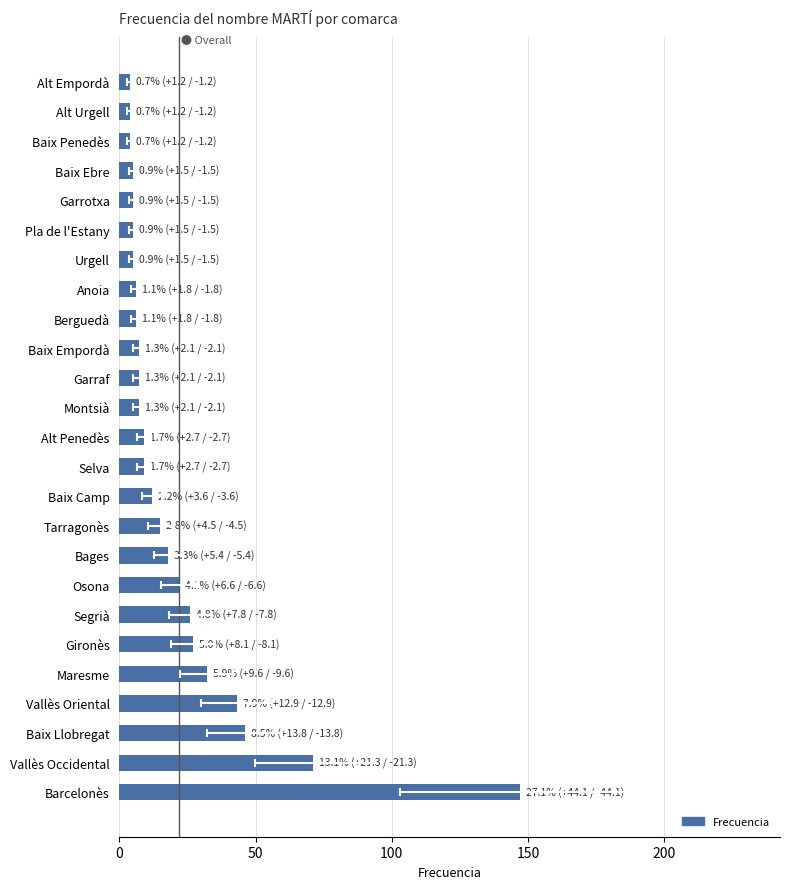

How many data points are less than 9?

12